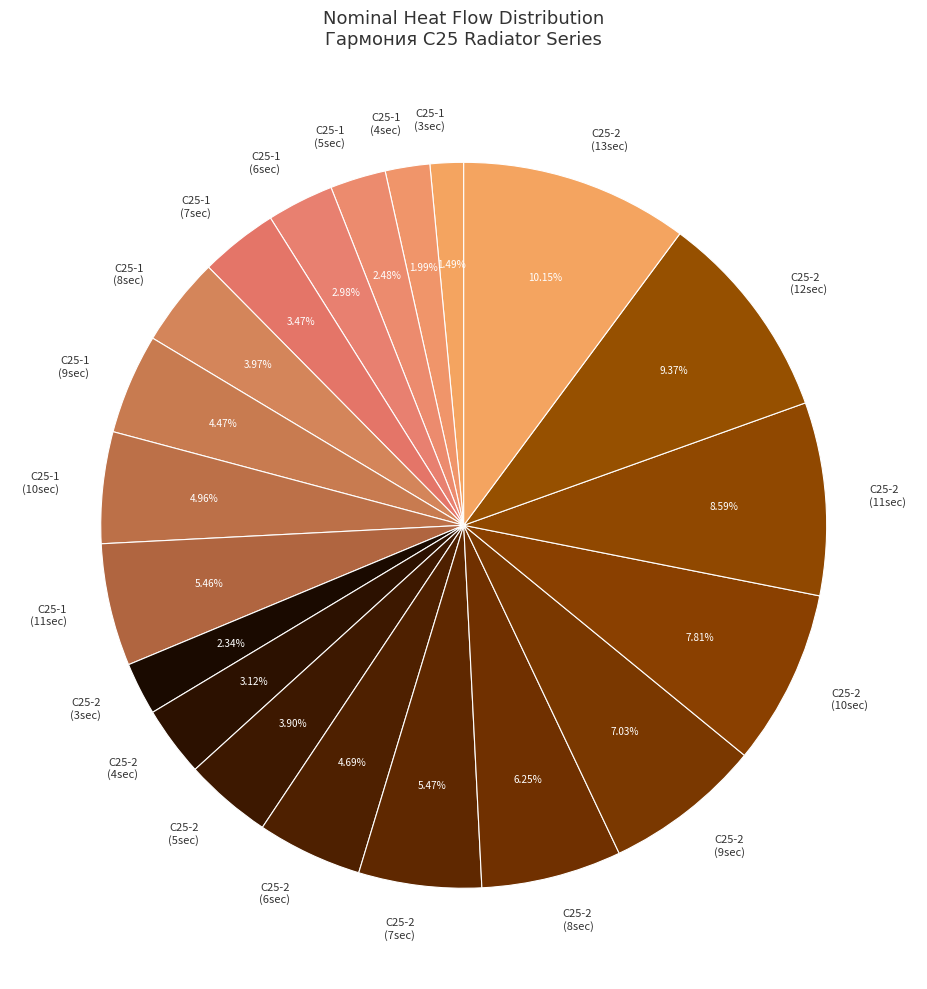

How many slices are in this pie chart?

20